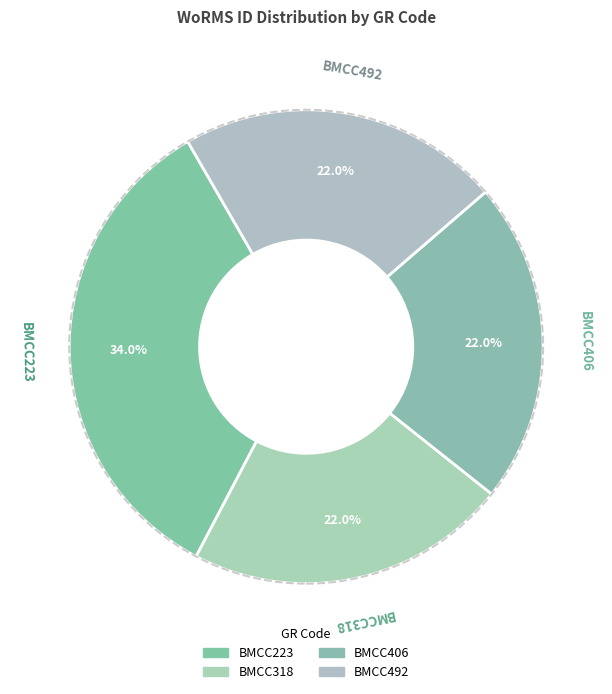

The BMCC223 slice represents 45% of the pie. True or false?

False